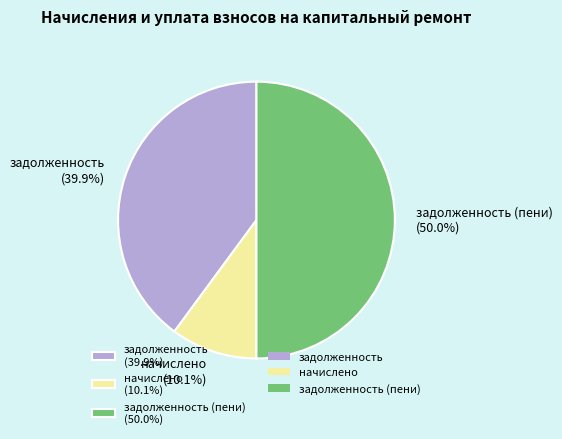

Combined, what portion of the pie is задолженность (пени) (50.0%) and задолженность (39.9%)?

89.9%